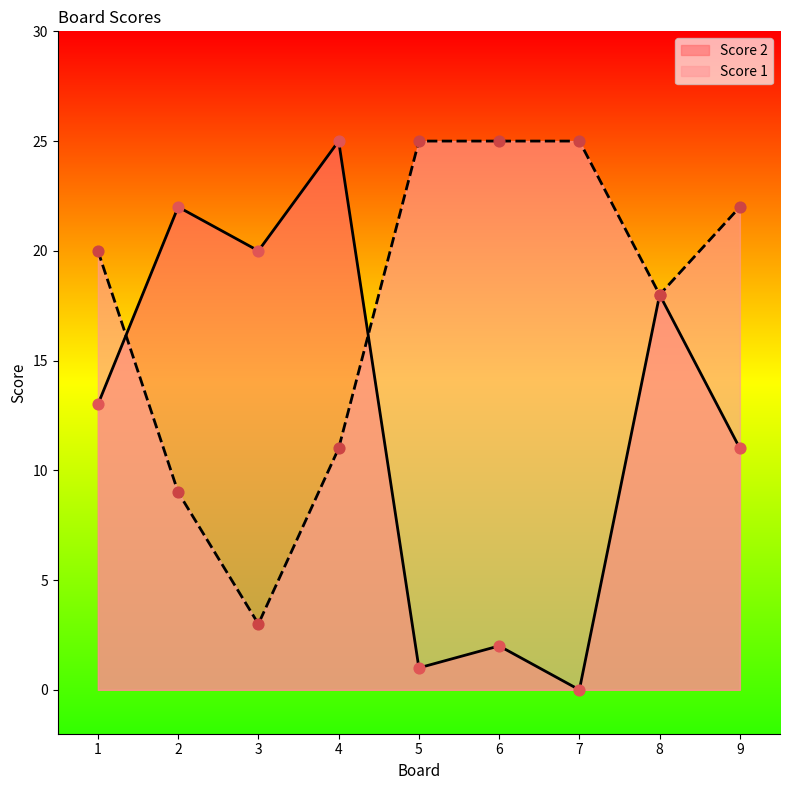

Which series contains the lowest Y value?

Score 2